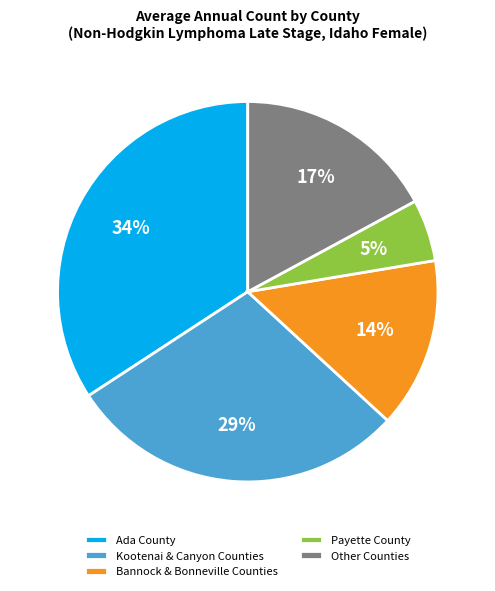

To the nearest percent, what percentage of the pie is Bannock & Bonneville Counties?

14%